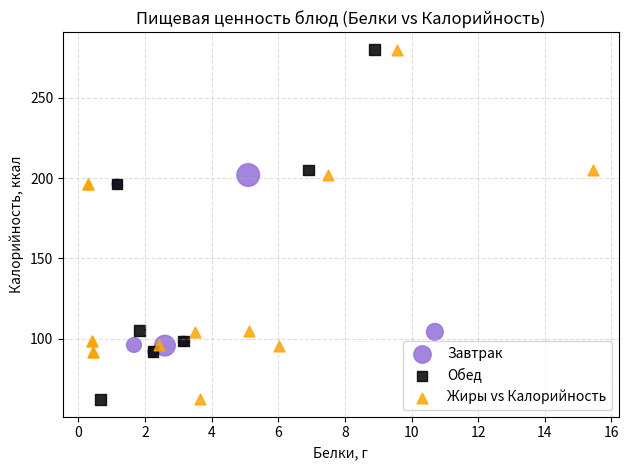

What are all the series names shown in the legend?

Завтрак, Обед, Жиры vs Калорийность